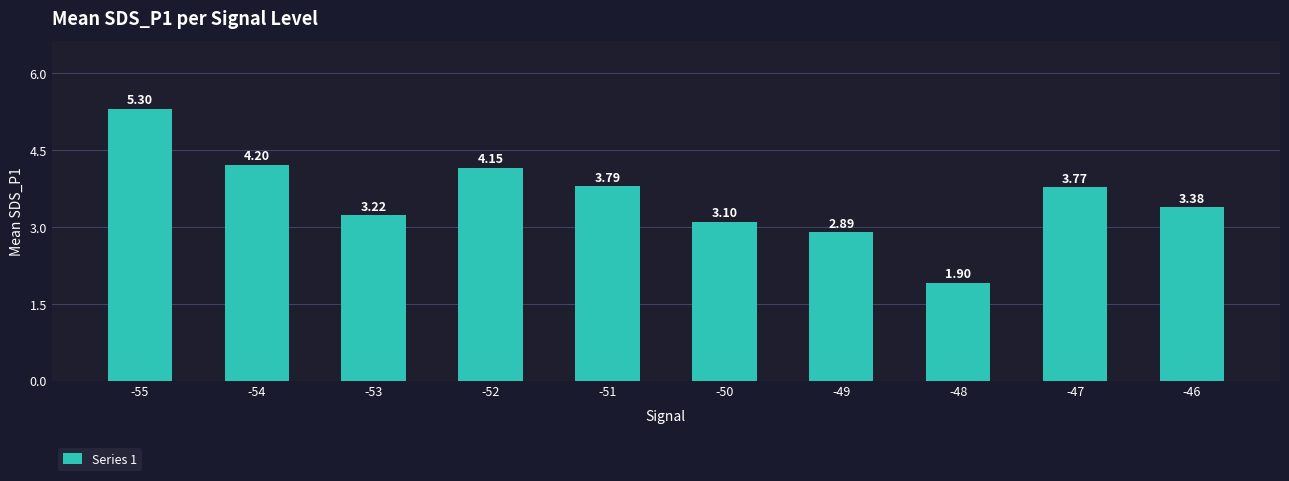

What is the difference between the values at -49 and -50?

0.2